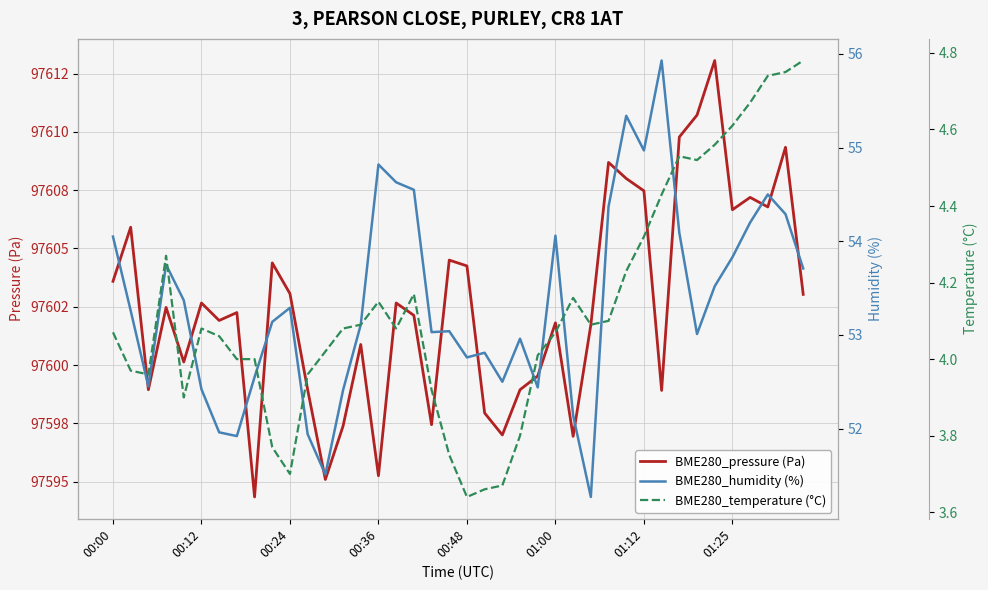

The value of BME280_pressure (Pa) at 16 is 97602.7. True or false?

True